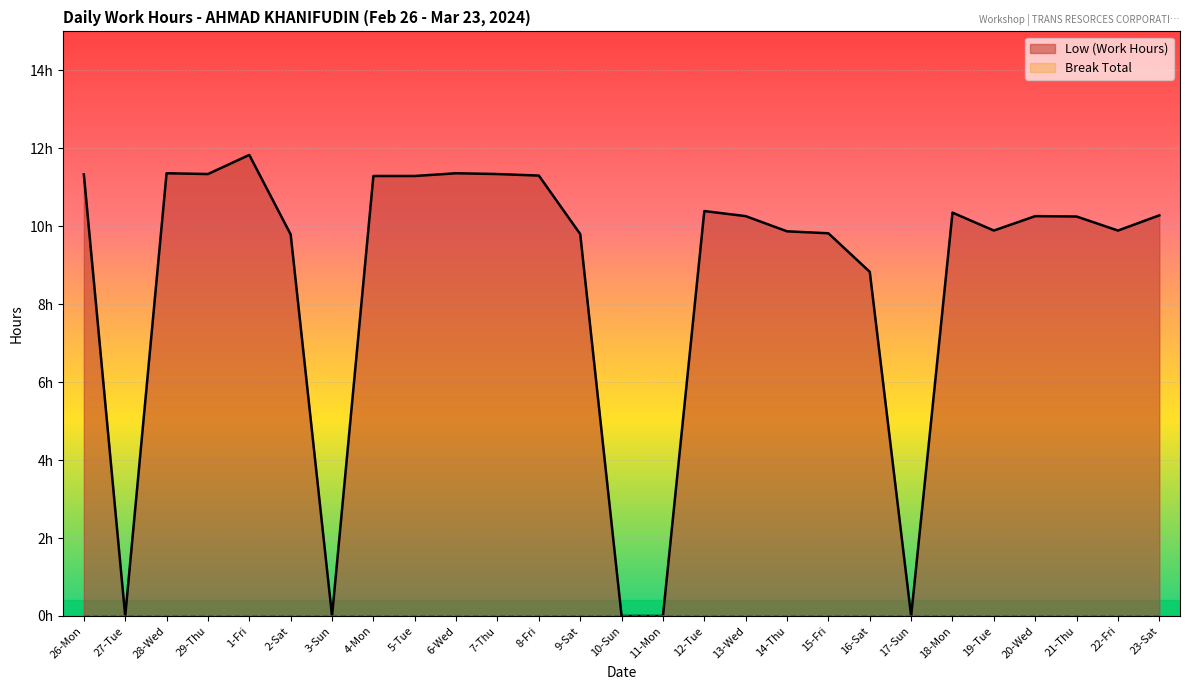

List the labels in order of value, smallest first.

27-Tue, 3-Sun, 10-Sun, 11-Mon, 17-Sun, 16-Sat, 2-Sat, 9-Sat, 15-Fri, 14-Thu, 19-Tue, 22-Fri, 21-Thu, 13-Wed, 20-Wed, 23-Sat, 18-Mon, 12-Tue, 4-Mon, 5-Tue, 8-Fri, 26-Mon, 29-Thu, 7-Thu, 28-Wed, 6-Wed, 1-Fri